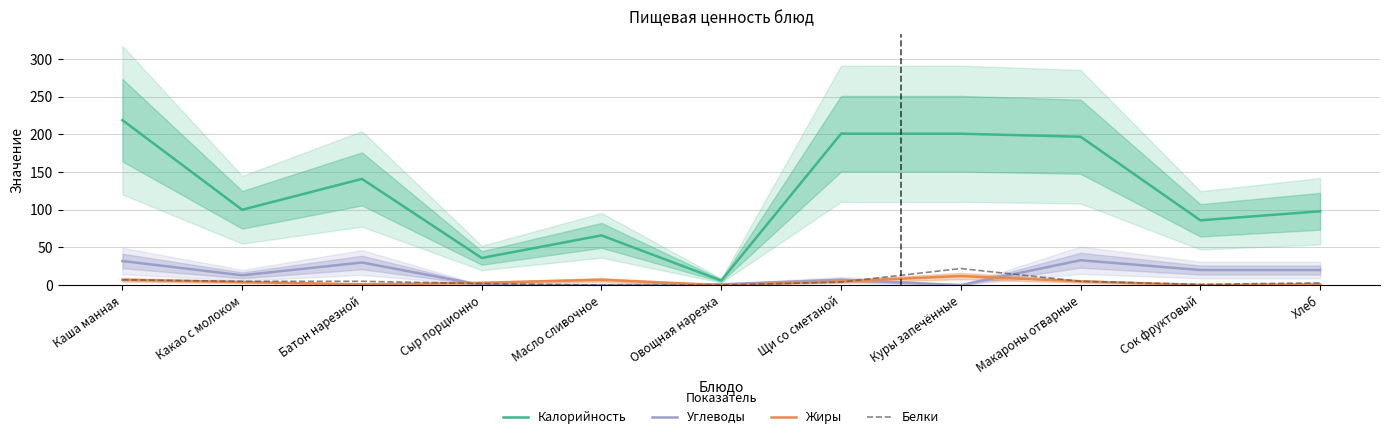

What is the label of the 10th point from the right?

Какао с молоком